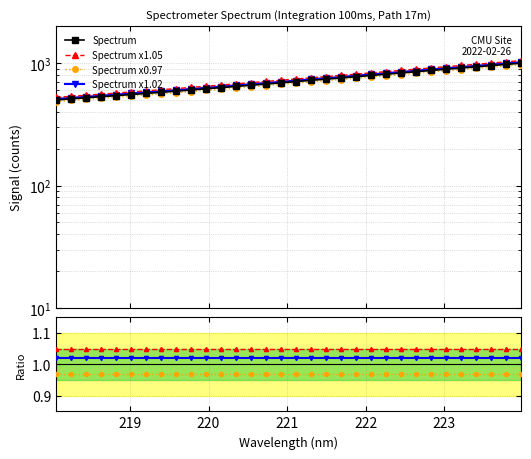

What is the label of the 21st point from the left?

221.8812